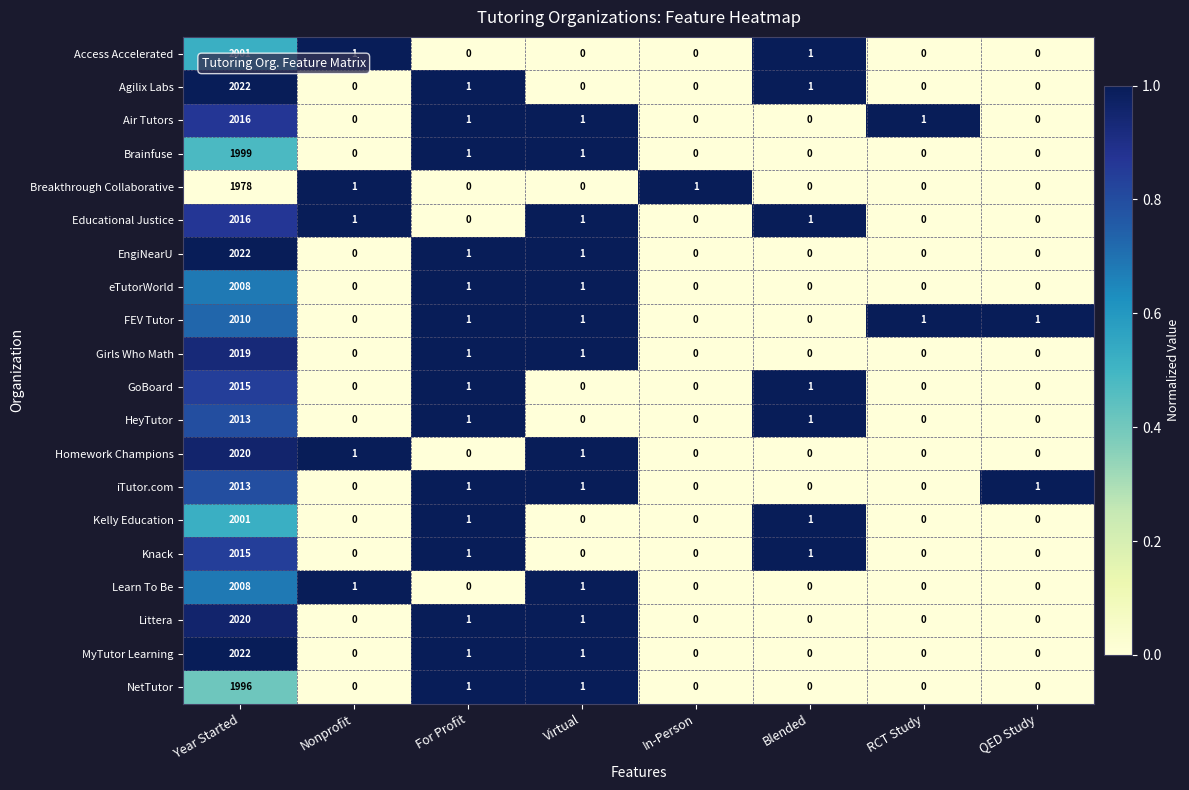

True or false: MyTutor Learning has a value of 1 at For Profit.

True